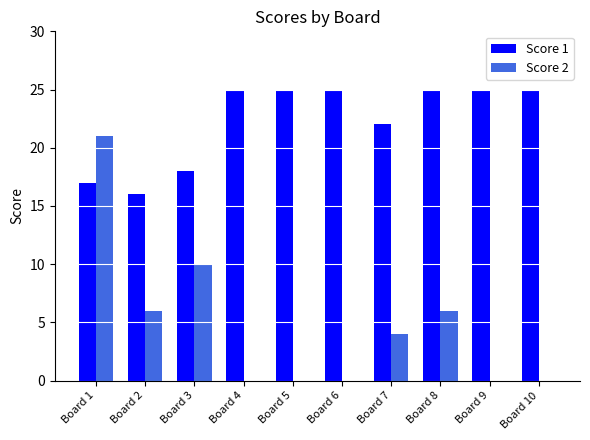

Reading right to left, transcribe all the data shown in this chart.

Score 1: Board 10=25	Board 9=25	Board 8=25	Board 7=22	Board 6=25	Board 5=25	Board 4=25	Board 3=18	Board 2=16	Board 1=17
Score 2: Board 10=0	Board 9=0	Board 8=6	Board 7=4	Board 6=0	Board 5=0	Board 4=0	Board 3=10	Board 2=6	Board 1=21